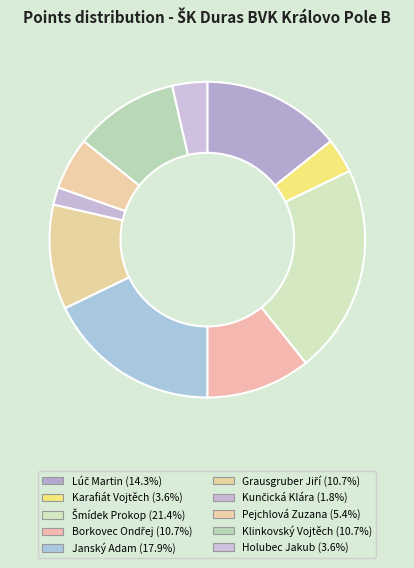

To the nearest percent, what percentage of the pie is Karafiát Vojtěch?

4%